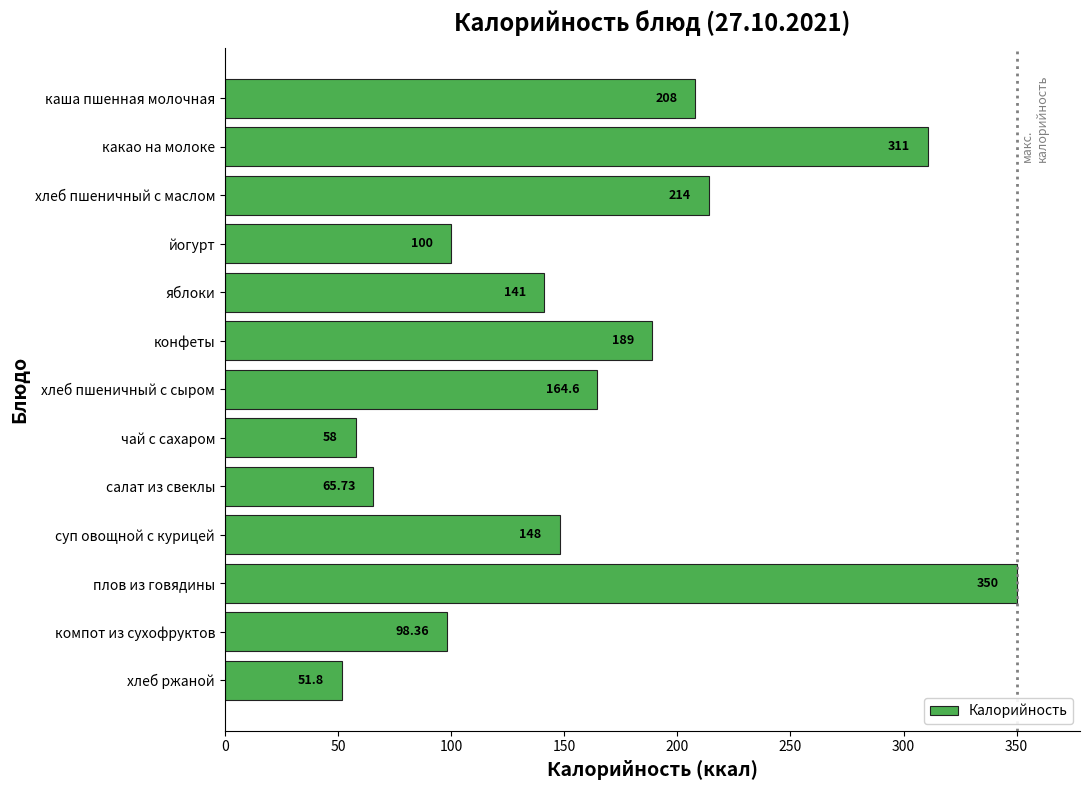

At which category does the chart reach its minimum across all series?

хлеб ржаной